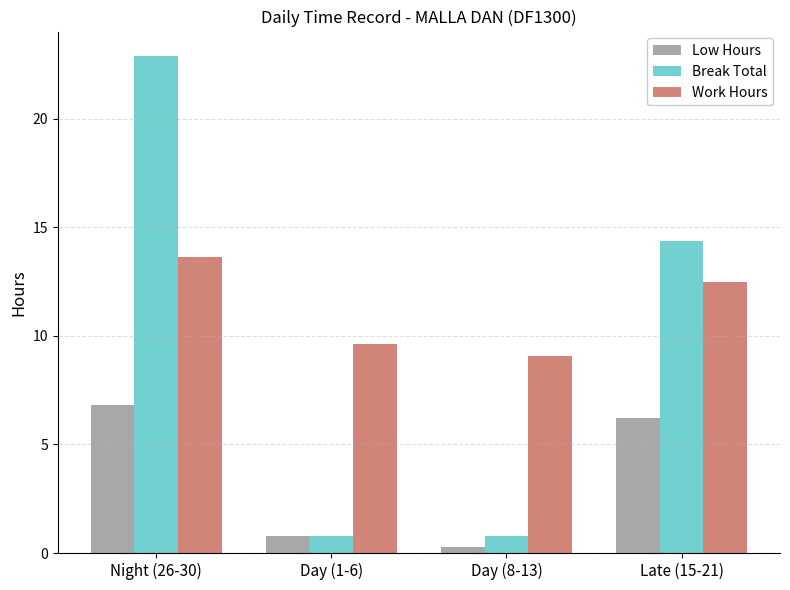

Are the bars horizontal?

No